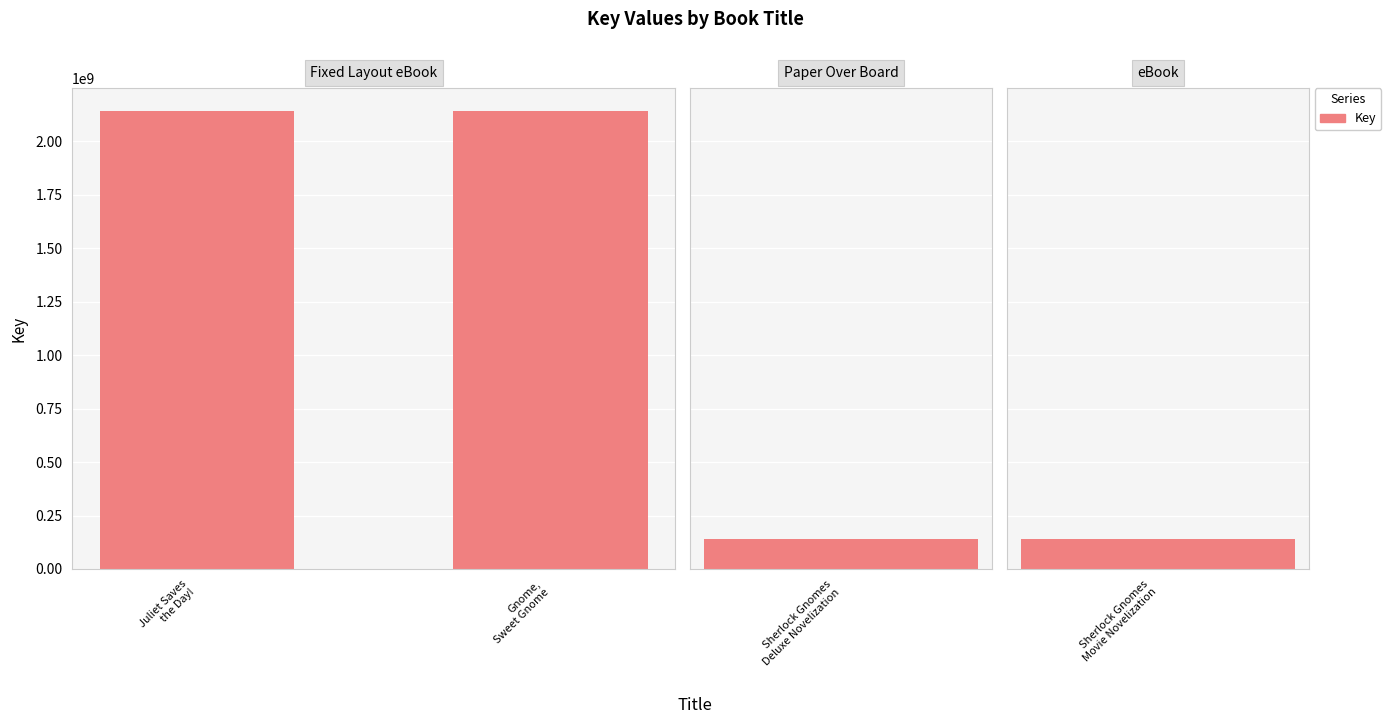

Count the number of data series in this chart.

1